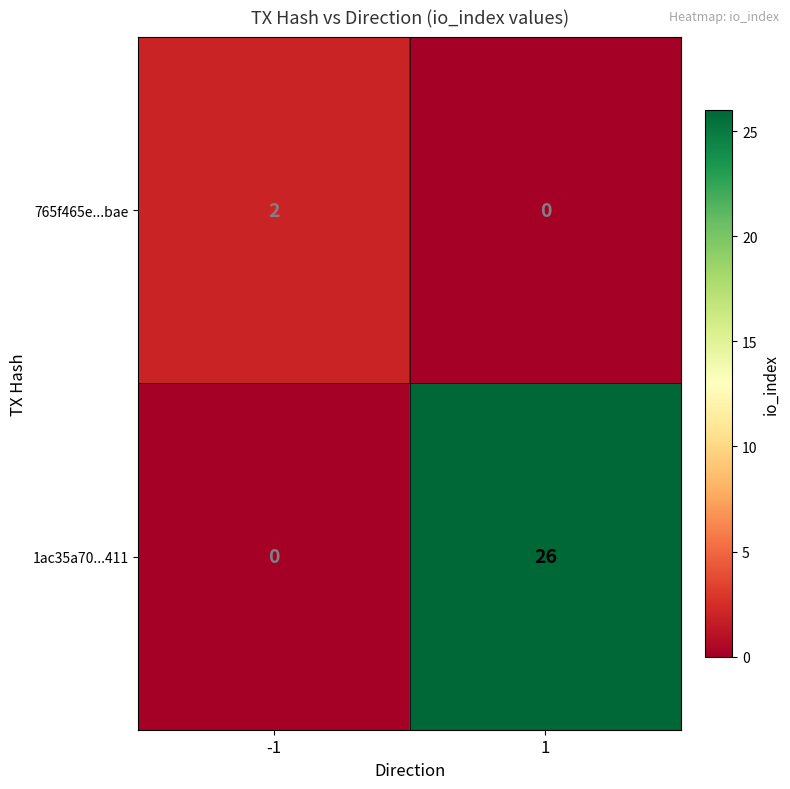

Reading left to right, extract all data points from this chart.

765f465e...bae: -1=2	1=0
1ac35a70...411: -1=0	1=26